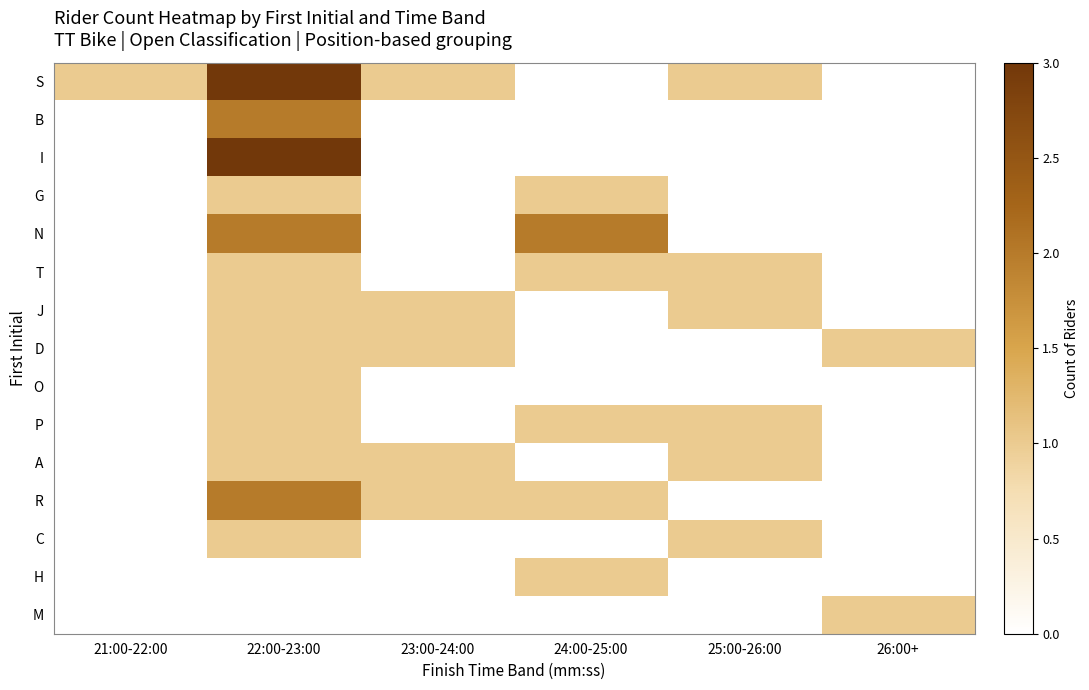

How many data points does each series have?

6